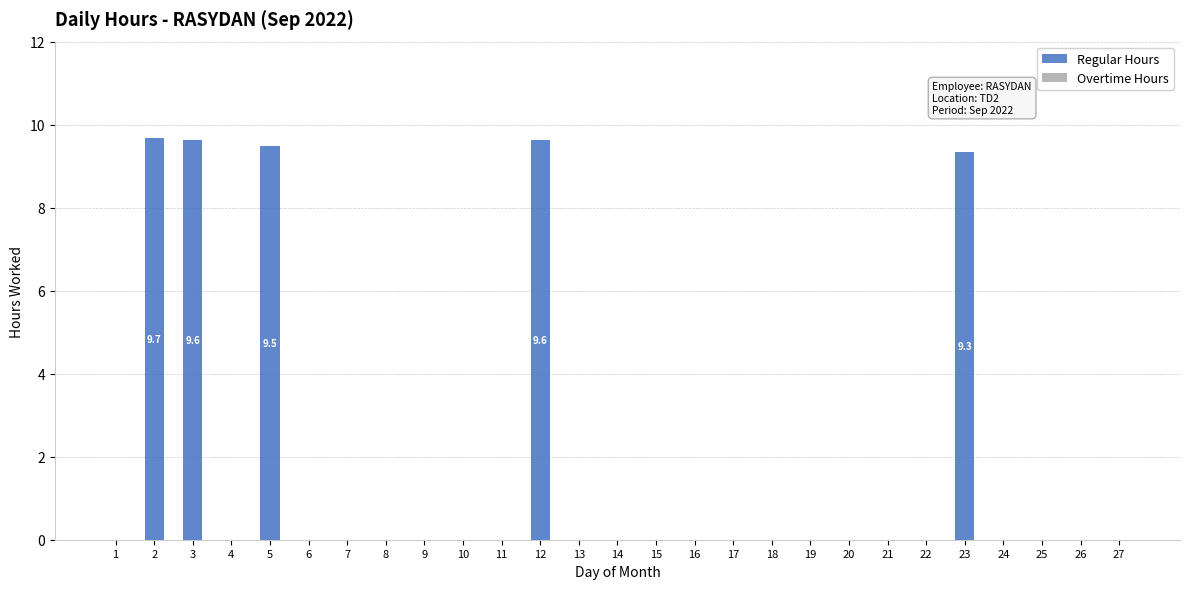

True or false: the data shows 9.3 at 23.

True